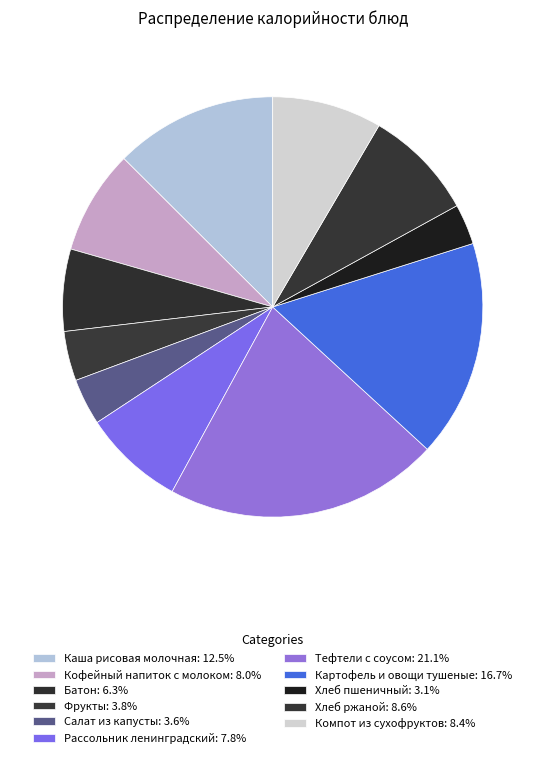

How many slices are in this pie chart?

11